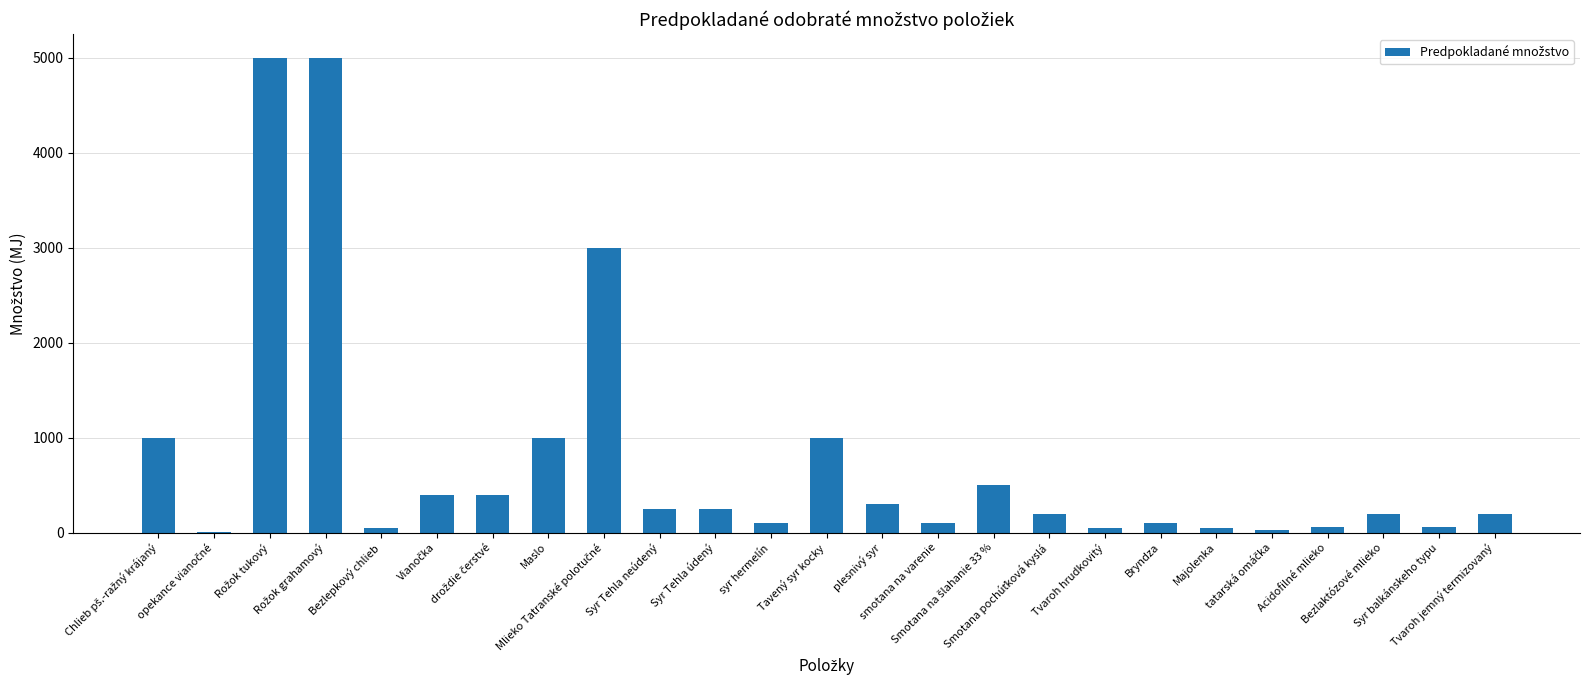

What is the greatest value displayed?

5000